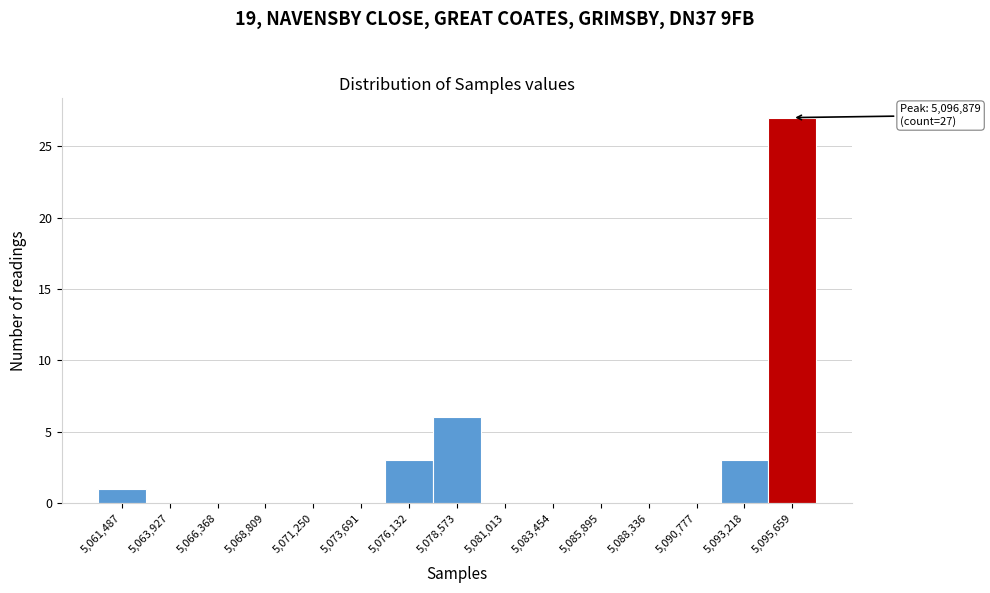

Reading left to right, list all the values displayed in this chart.

5,061,487=1	5,063,927=0	5,066,368=0	5,068,809=0	5,071,250=0	5,073,691=0	5,076,132=3	5,078,573=6	5,081,013=0	5,083,454=0	5,085,895=0	5,088,336=0	5,090,777=0	5,093,218=3	5,095,659=27